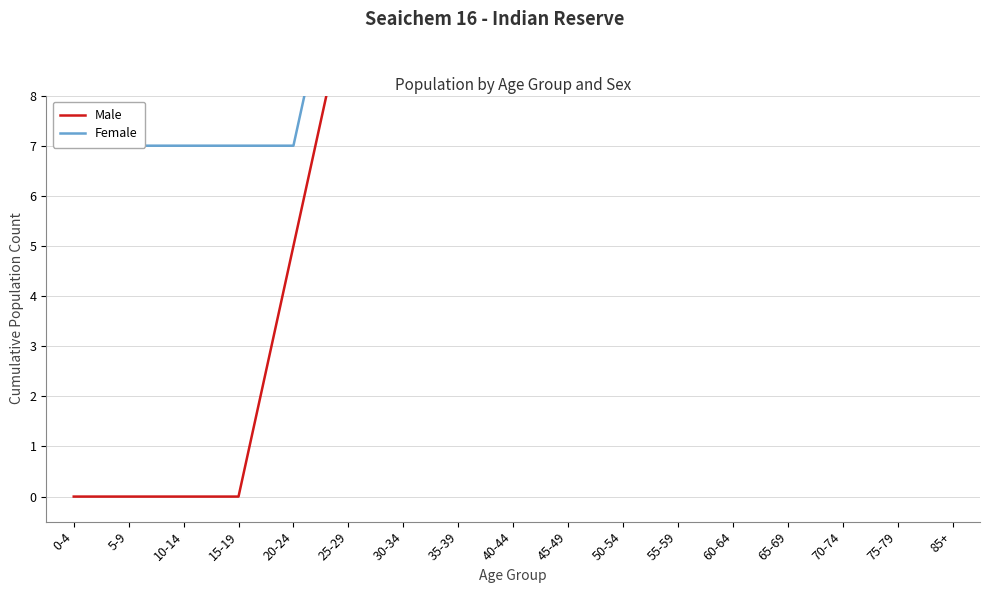

What are all the series names shown in the legend?

Male, Female